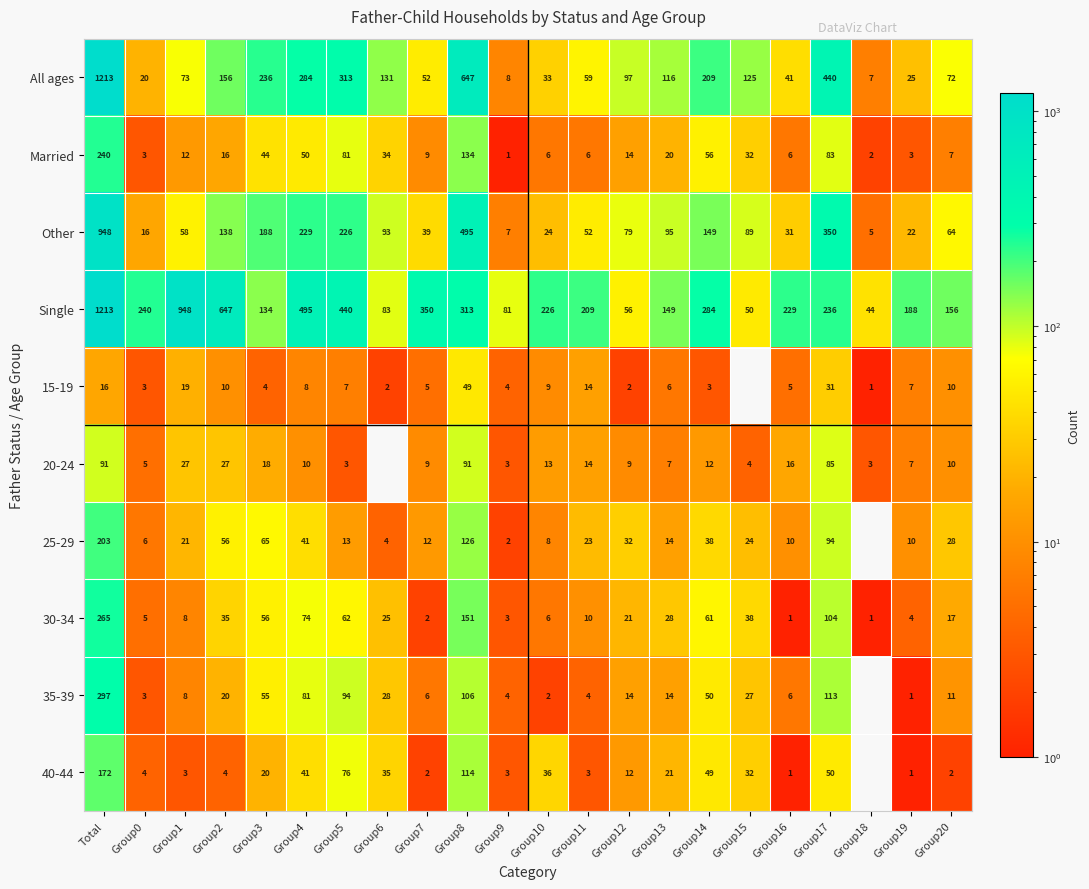

At which category is the sum across all series the highest?

Total